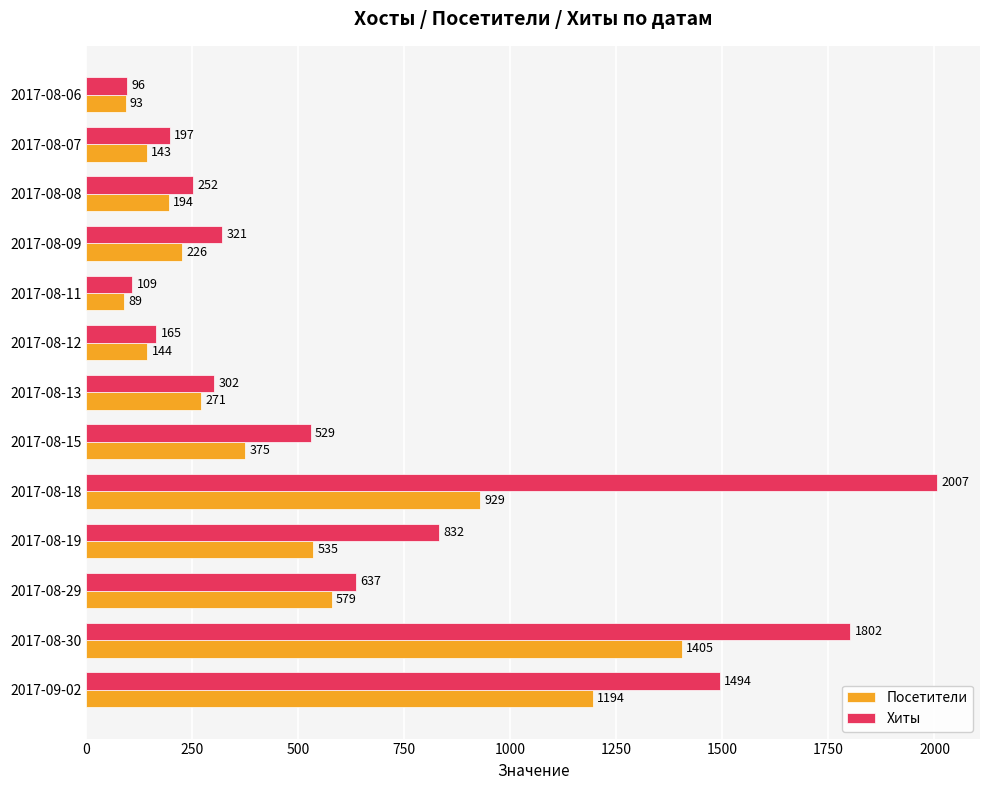

Which series has the widest spread of values?

Хиты